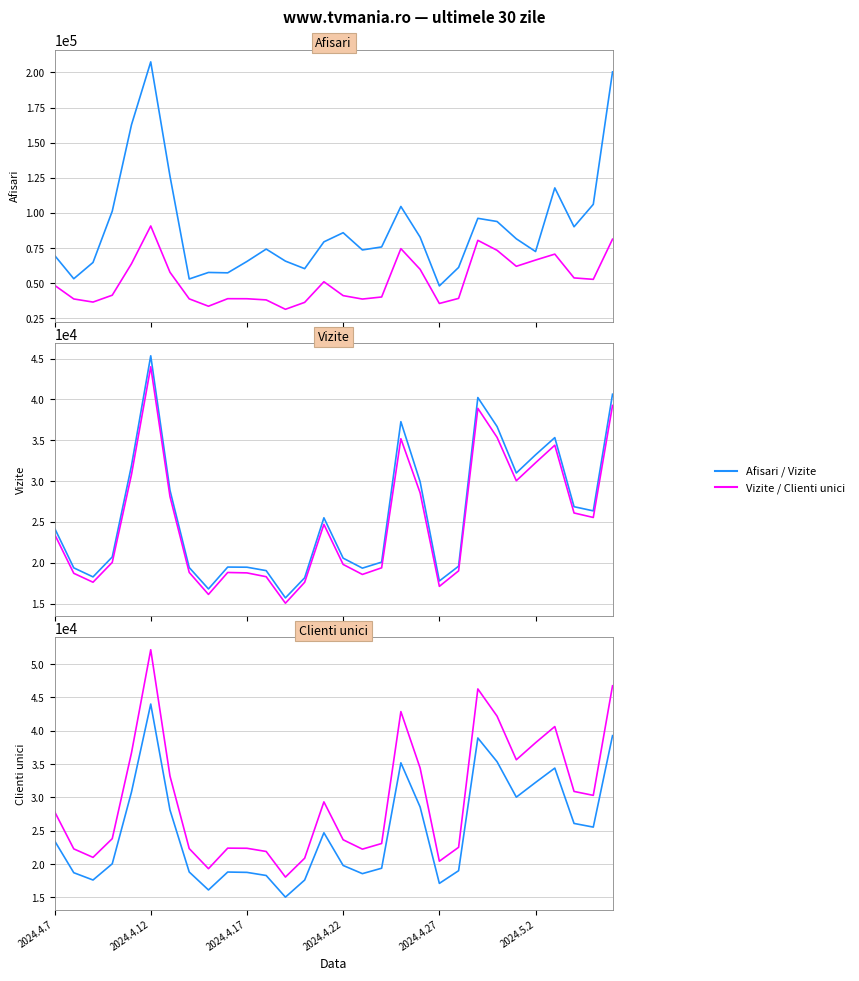

True or false: Vizite has a value of 26491.2 at 16.

False